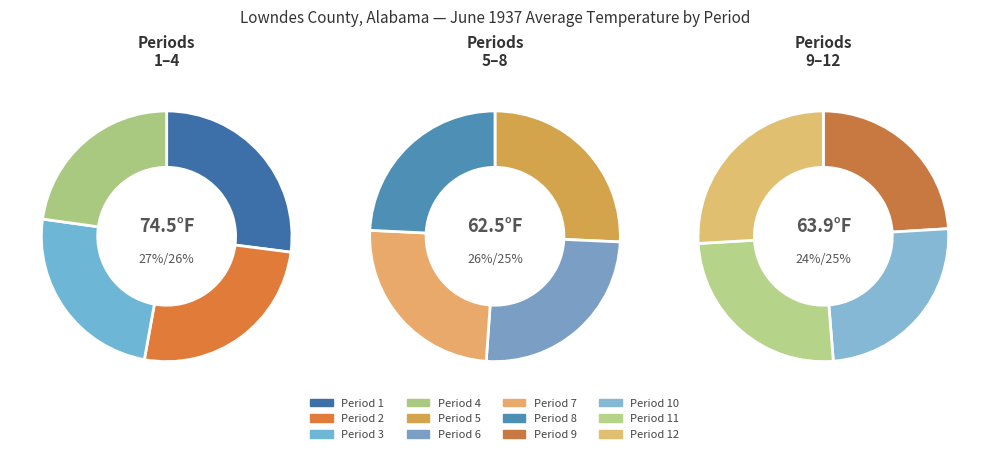

The Period 2 slice represents 19% of the pie. True or false?

False